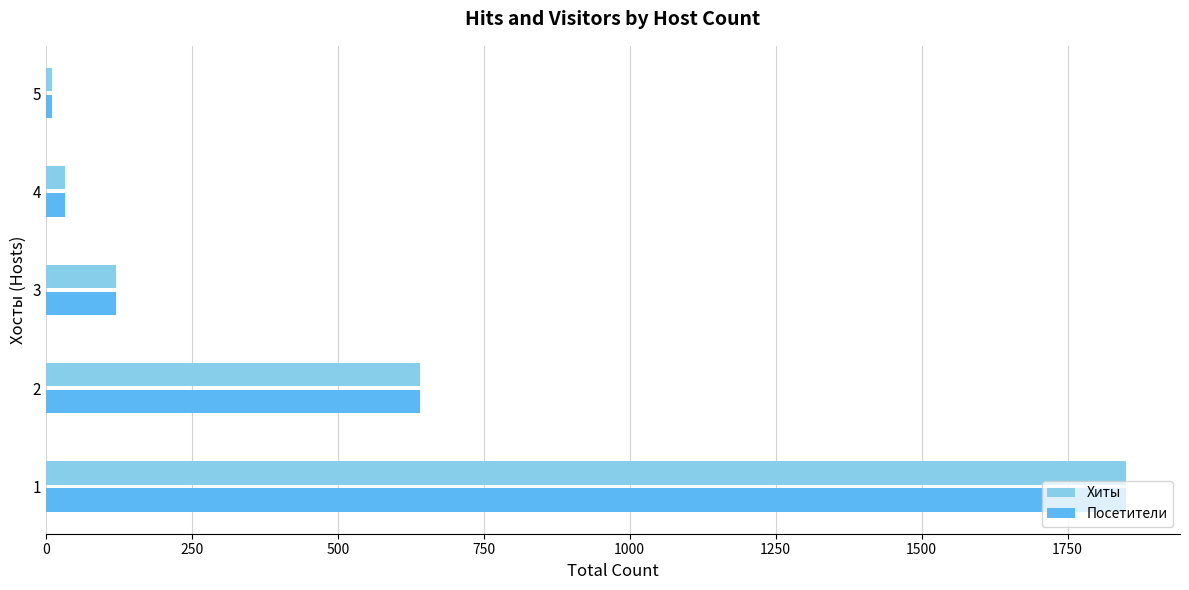

The value of Хиты at 1 is 1006. True or false?

False